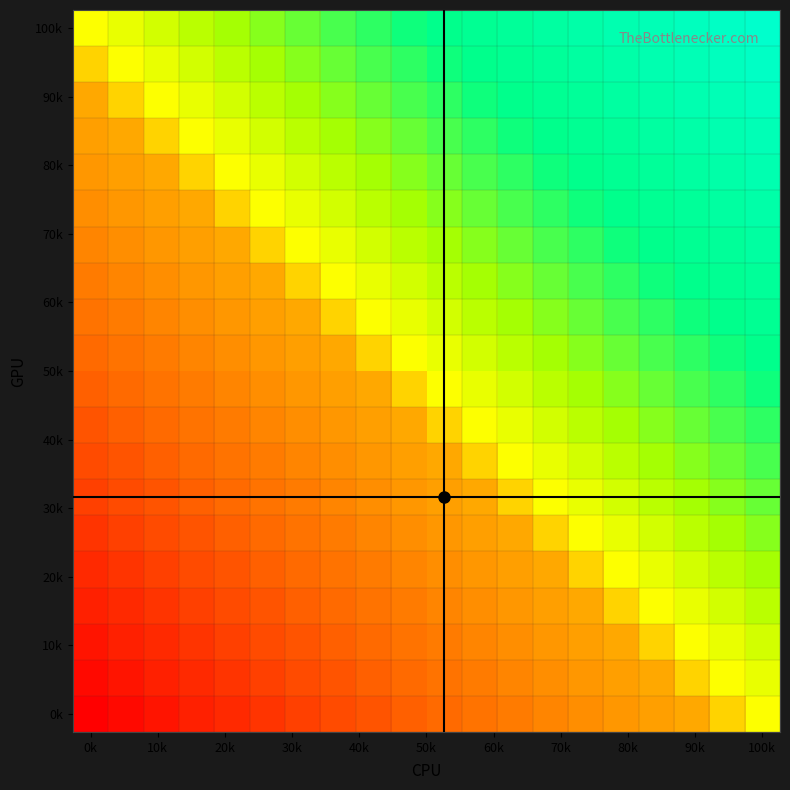

Which label corresponds to the largest value in the chart?

100k